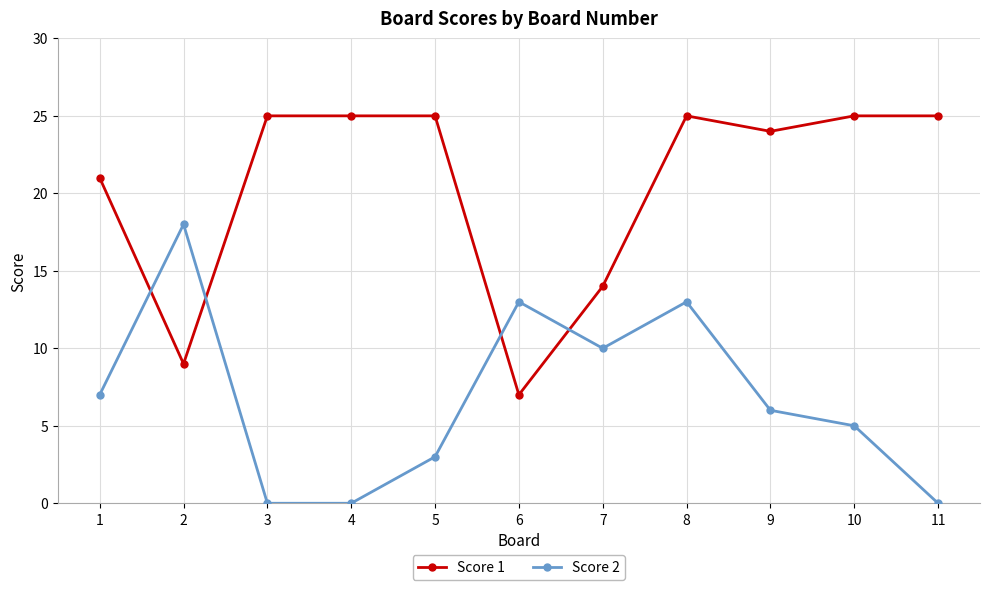

The Score 2 series shows 6 at 2. True or false?

False